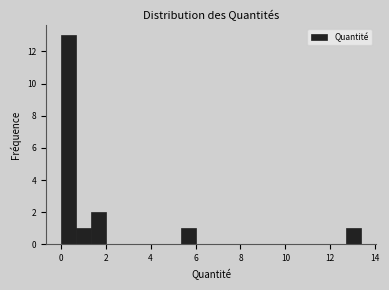

Read against the x-axis, roughly where is the centre of the tallest bar?

0.4